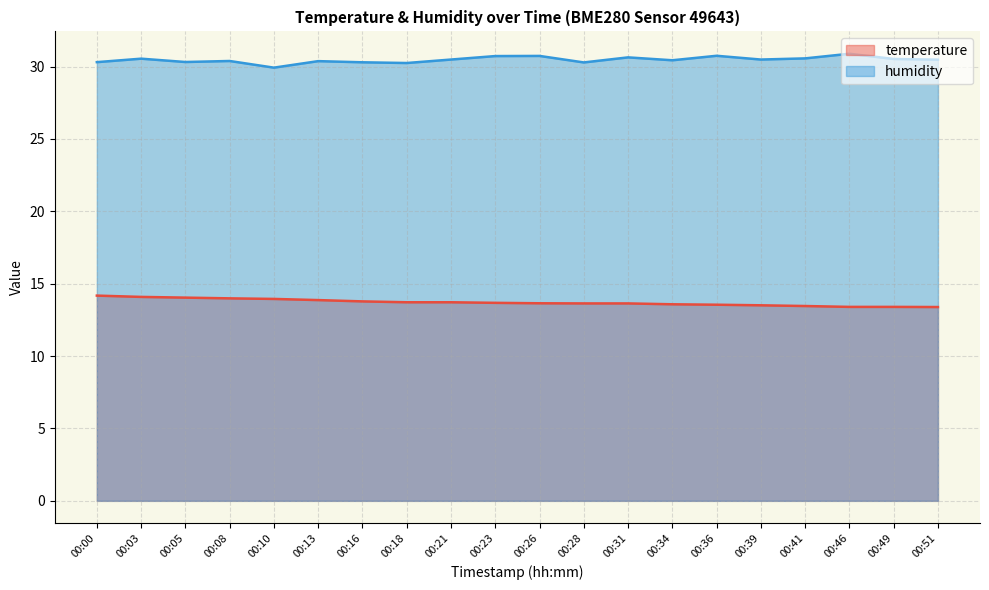

Count the number of categories in the chart.

20